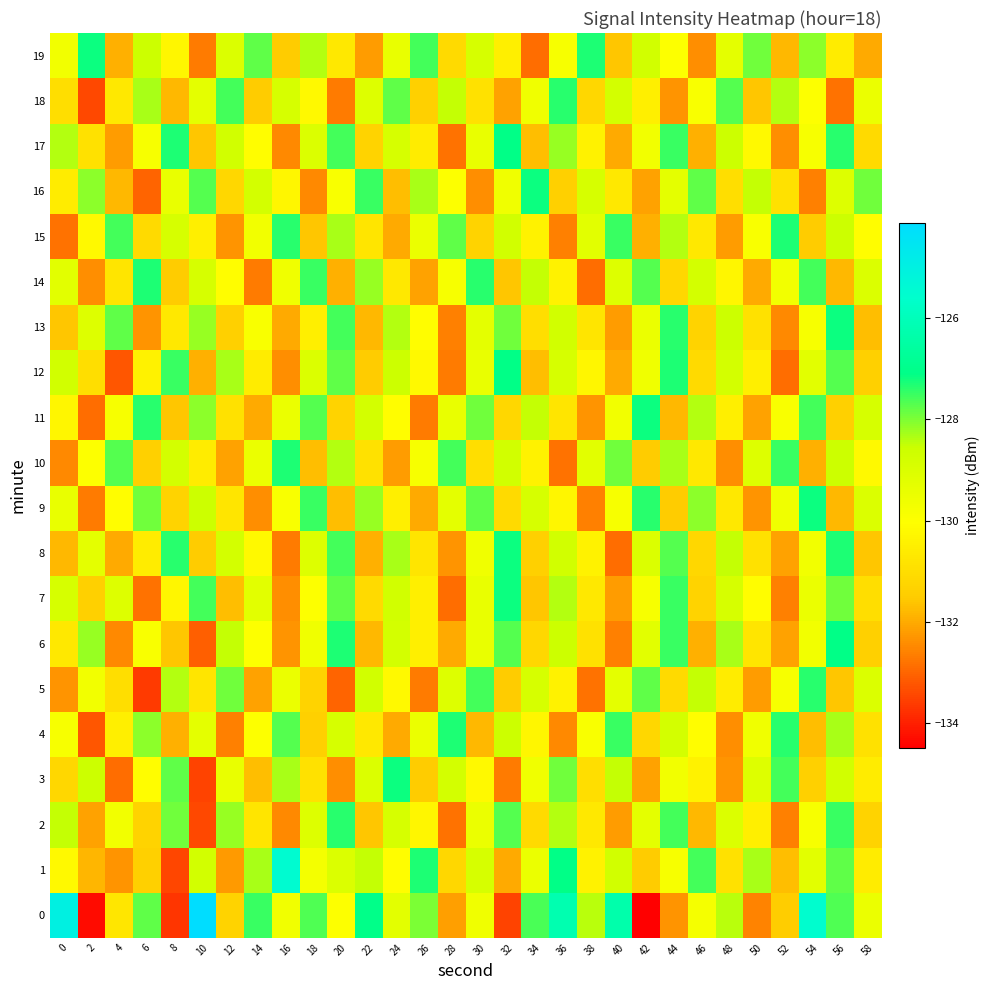

At 10, list the series in order from largest to smallest.

0, 7, 16, 11, 13, 9, 1, 14, 4, 18, 15, 10, 5, 8, 17, 12, 19, 6, 2, 3